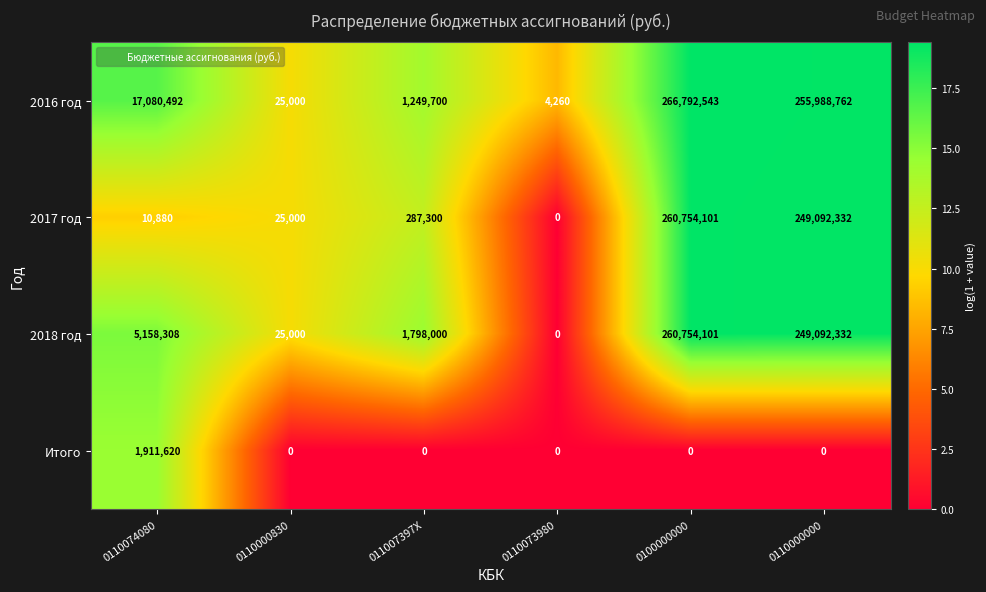

Is it true that 2018 год equals 25000 at 0110000830?

True